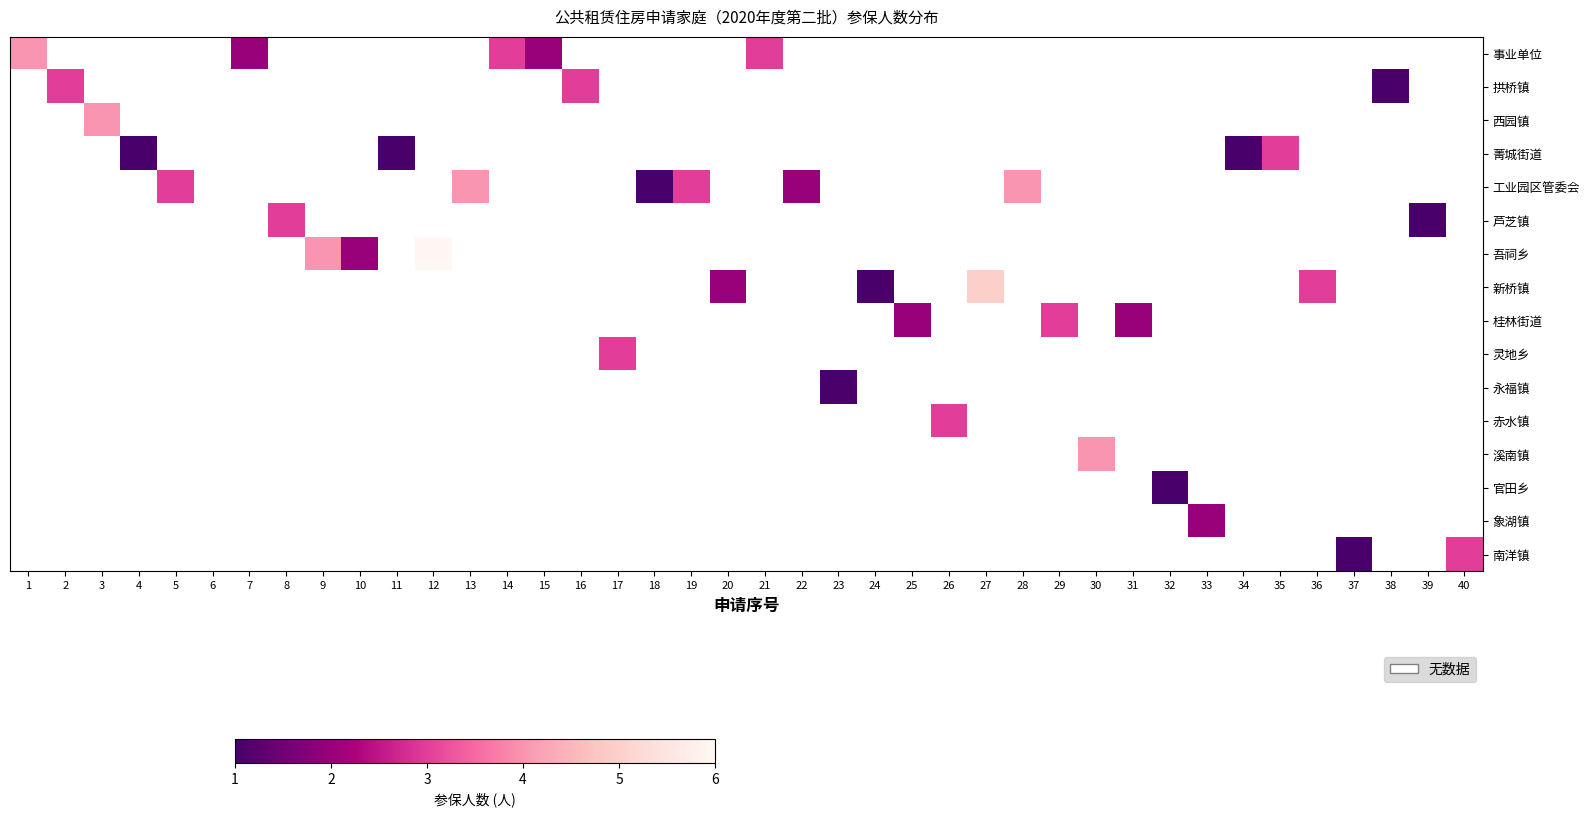

Which category has the highest value across all series?

12